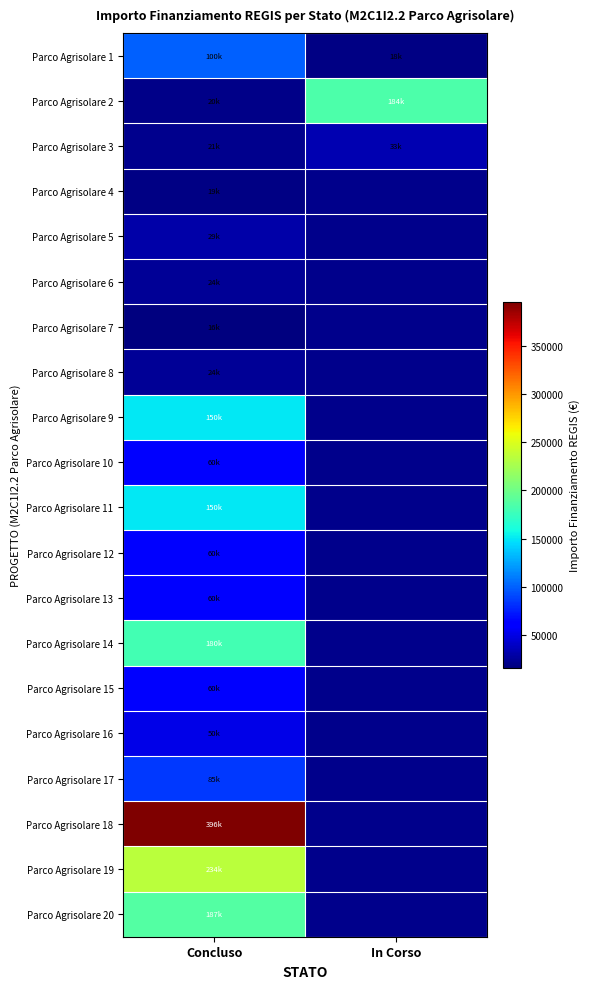

The Parco Agrisolare 5 series shows 29464.2 at Concluso. True or false?

True